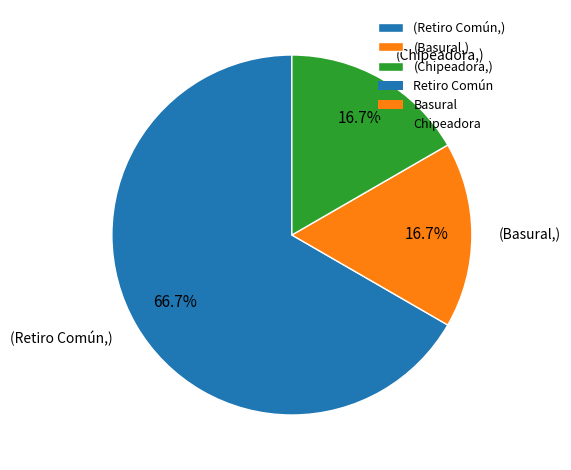

Approximately how many times larger is the value at (Basural,) compared to (Retiro Común,)?

0.3